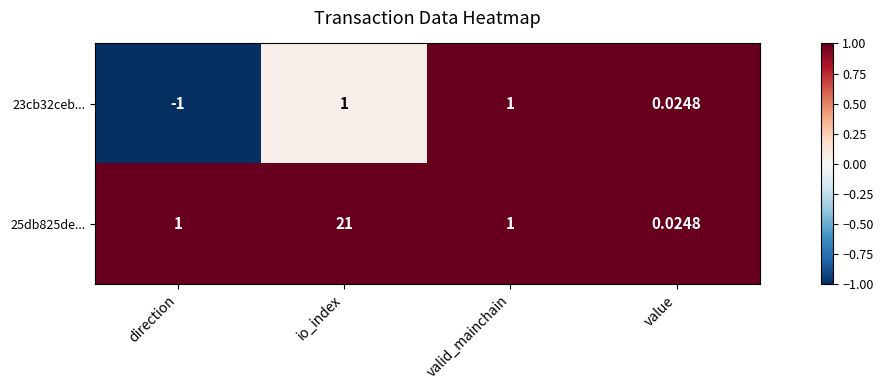

Which category has the highest value across all series?

io_index